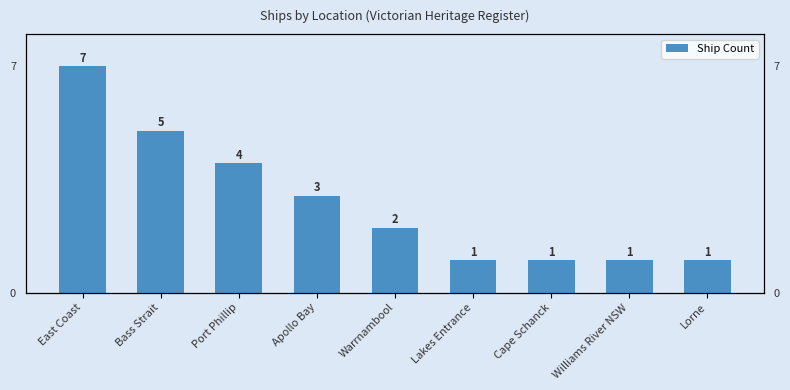

What is the label of the 3rd bar from the right?

Cape Schanck